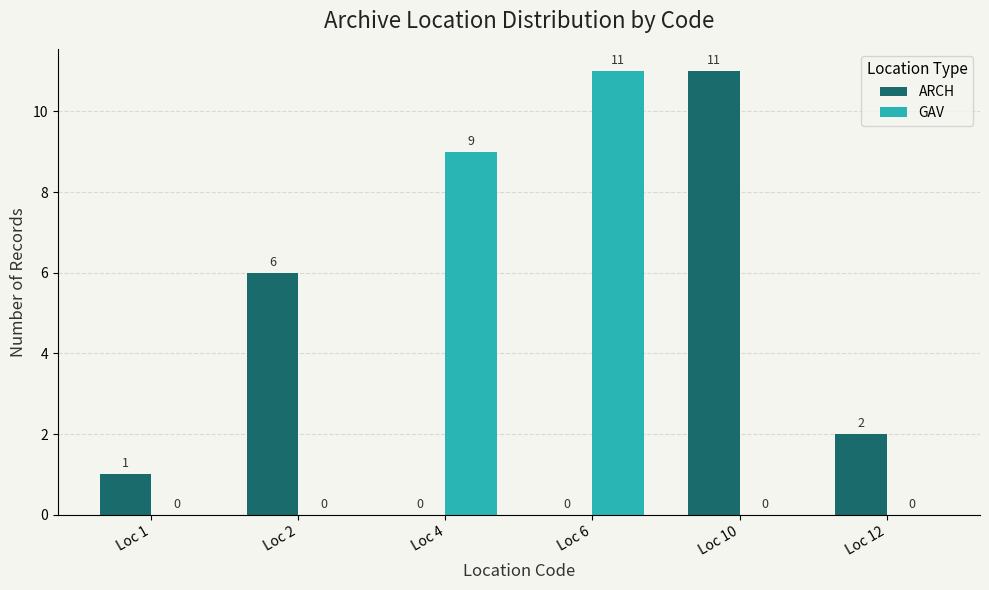

True or false: ARCH has a value of 2 at Loc 12.

True